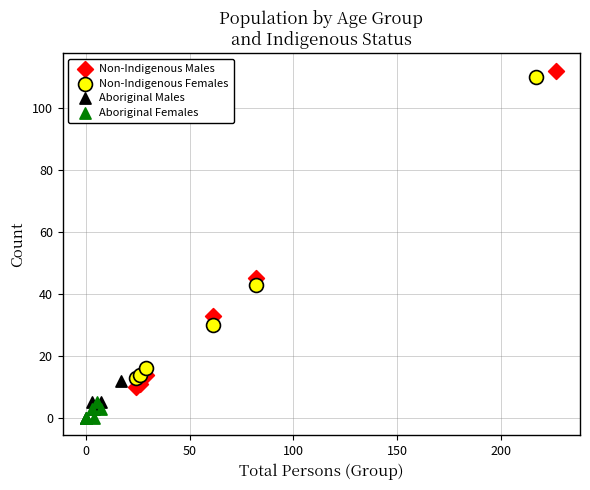

Which series has the largest Y range (max minus min)?

Non-Indigenous Males